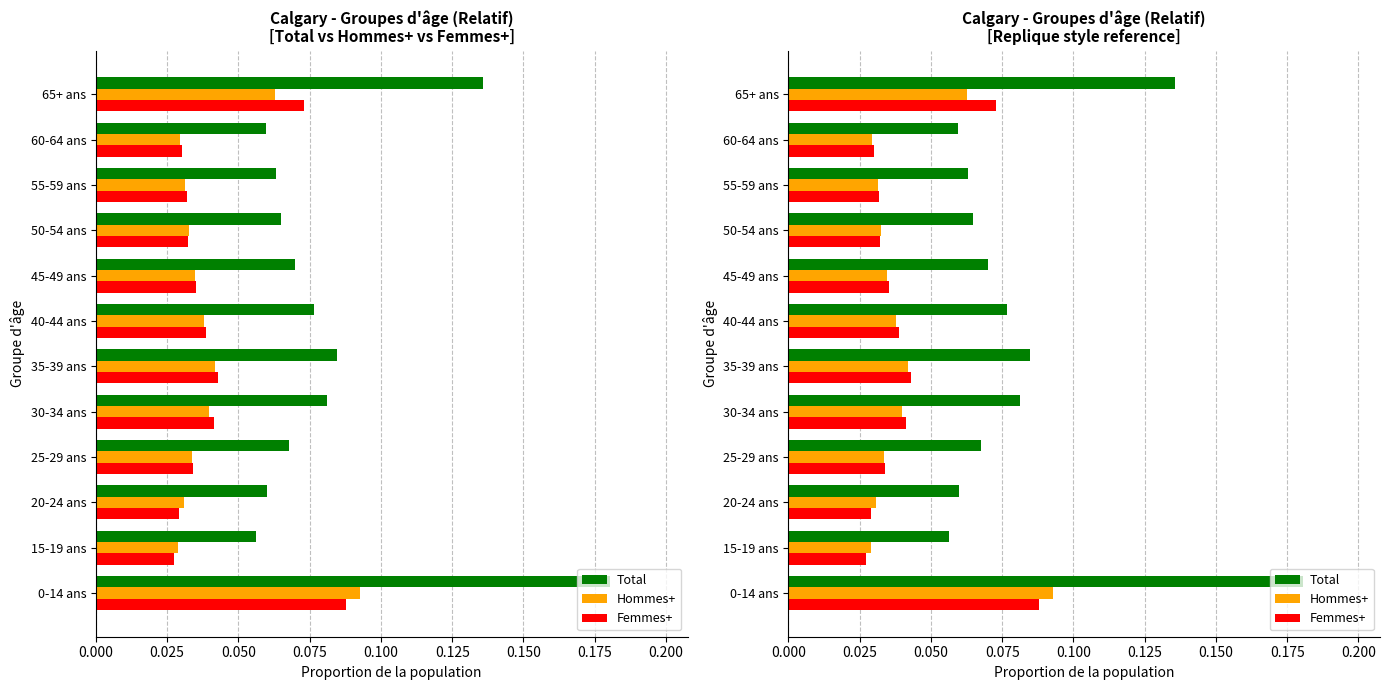

Reading left to right, transcribe all the data shown in this chart.

Total: 0.2	0.1	0.1	0.1	0.1	0.1	0.1	0.1	0.1	0.1	0.1	0.1
Hommes+: 0.1	0.0	0.0	0.0	0.0	0.0	0.0	0.0	0.0	0.0	0.0	0.1
Femmes+: 0.1	0.0	0.0	0.0	0.0	0.0	0.0	0.0	0.0	0.0	0.0	0.1